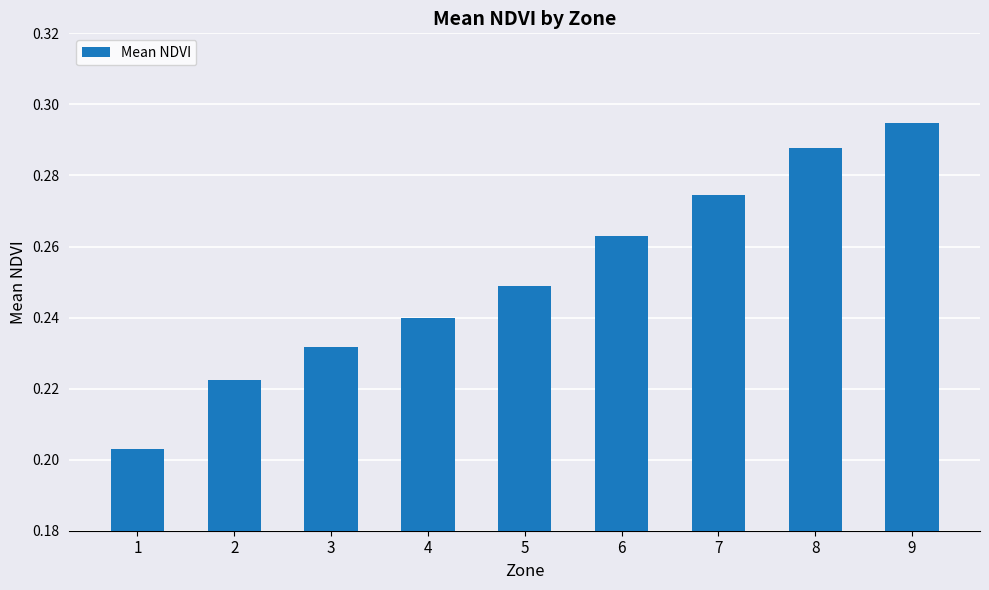

Count the values in the range 0 to 1.

9